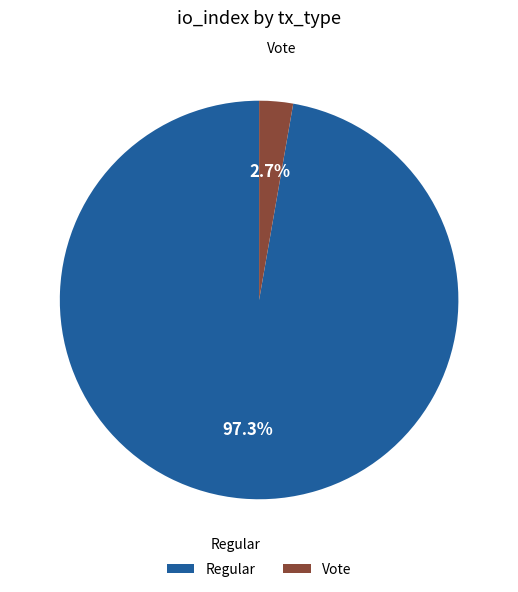

Which category accounts for the majority?

Regular